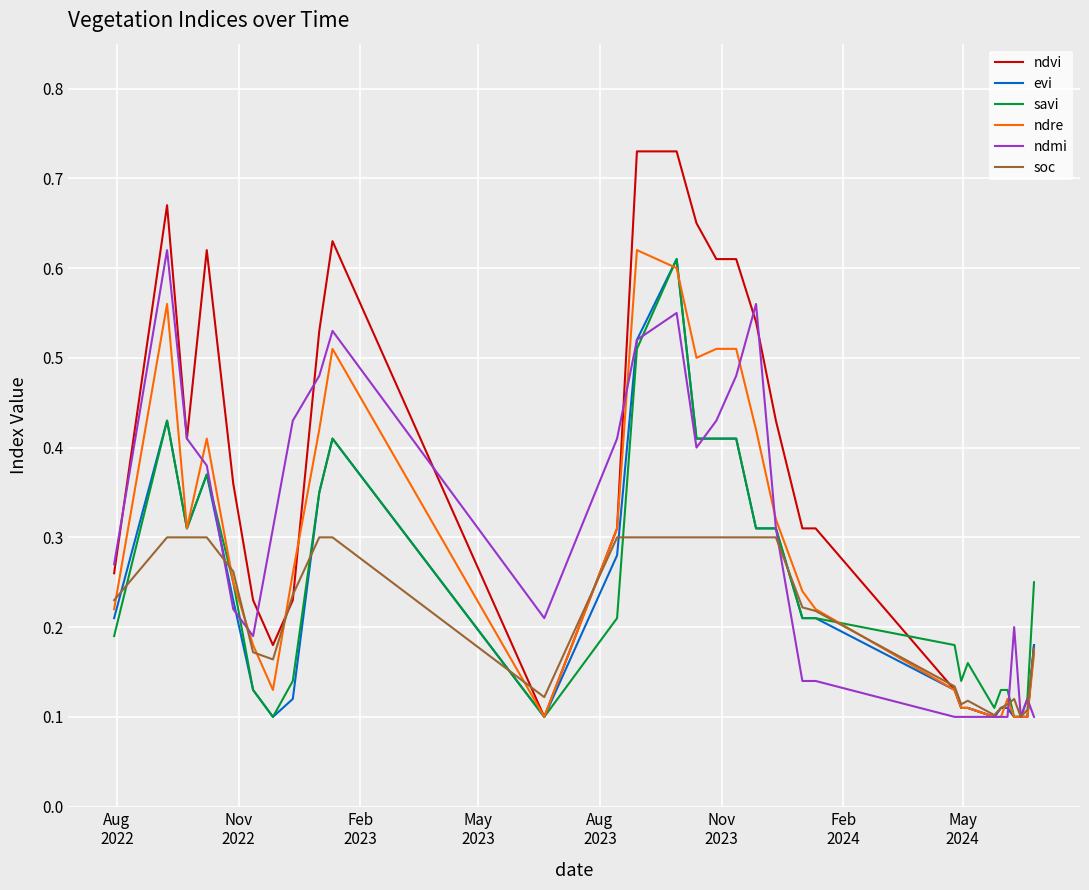

Which series has the widest spread of values?

ndvi